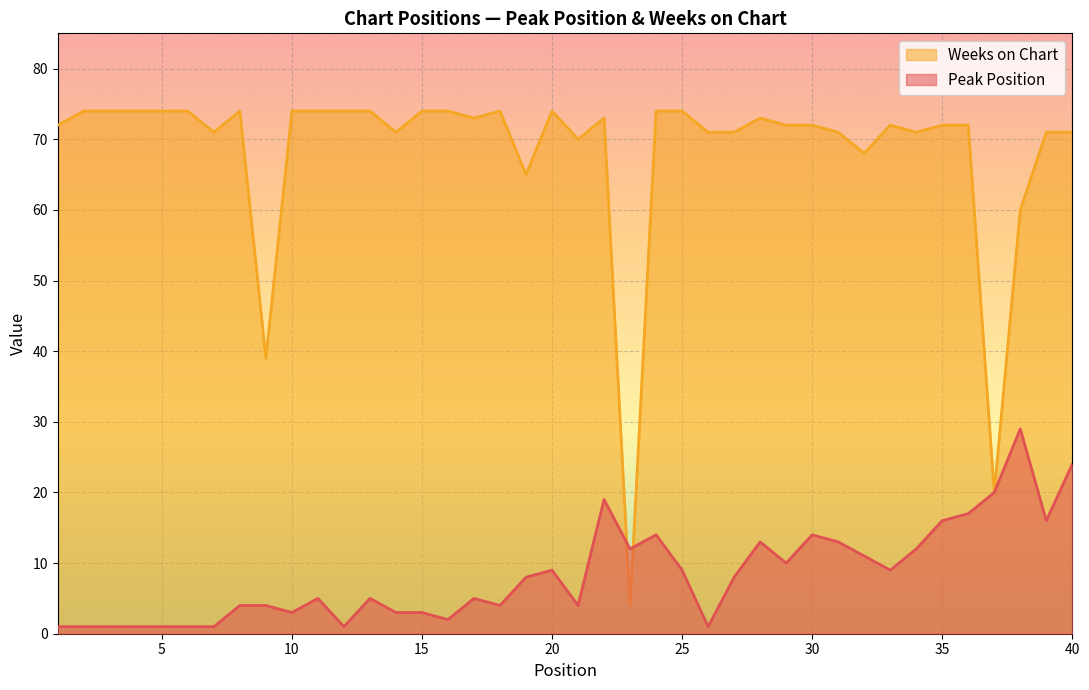

What is the sum of all Weeks on Chart values?

2729